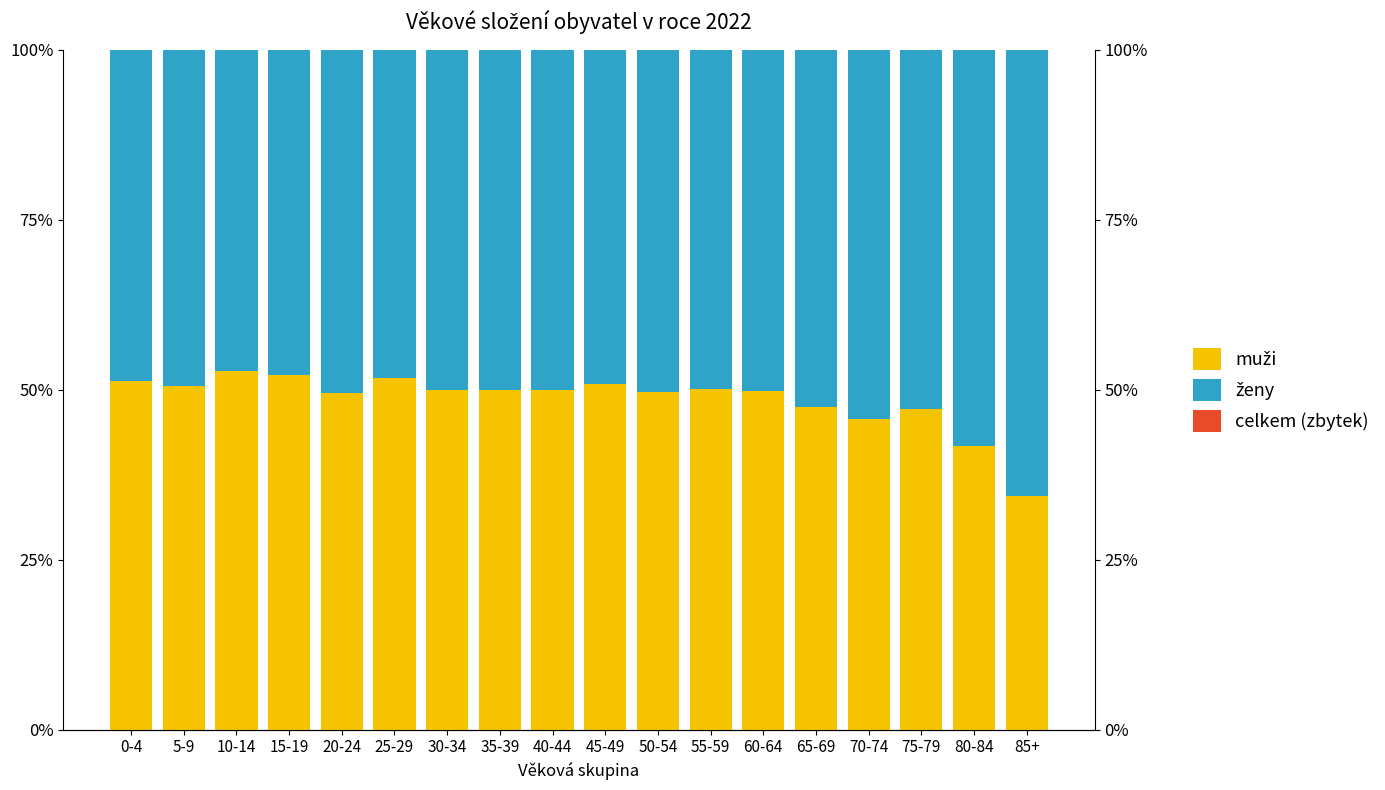

Reading left to right, extract all data points from this chart.

muži: 0-4=51.3	5-9=50.6	10-14=52.7	15-19=52.2	20-24=49.5	25-29=51.7	30-34=50.0	35-39=50.0	40-44=50.0	45-49=50.9	50-54=49.6	55-59=50.1	60-64=49.9	65-69=47.4	70-74=45.6	75-79=47.1	80-84=41.7	85+=34.4
ženy: 0-4=48.7	5-9=49.4	10-14=47.3	15-19=47.8	20-24=50.5	25-29=48.3	30-34=50.0	35-39=50.0	40-44=50.0	45-49=49.1	50-54=50.4	55-59=49.9	60-64=50.1	65-69=52.6	70-74=54.4	75-79=52.9	80-84=58.3	85+=65.6
celkem (zbytek): 0-4=0.0	5-9=0.0	10-14=0.0	15-19=0.0	20-24=0.0	25-29=0.0	30-34=0.0	35-39=0.0	40-44=0.0	45-49=0.0	50-54=0.0	55-59=0.0	60-64=0.0	65-69=0.0	70-74=0.0	75-79=0.0	80-84=0.0	85+=0.0